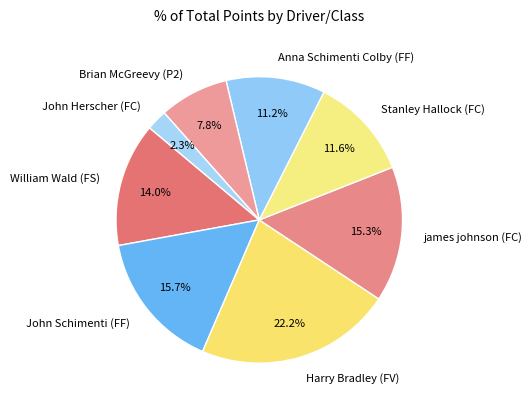

Which slice is the largest?

Harry Bradley (FV)